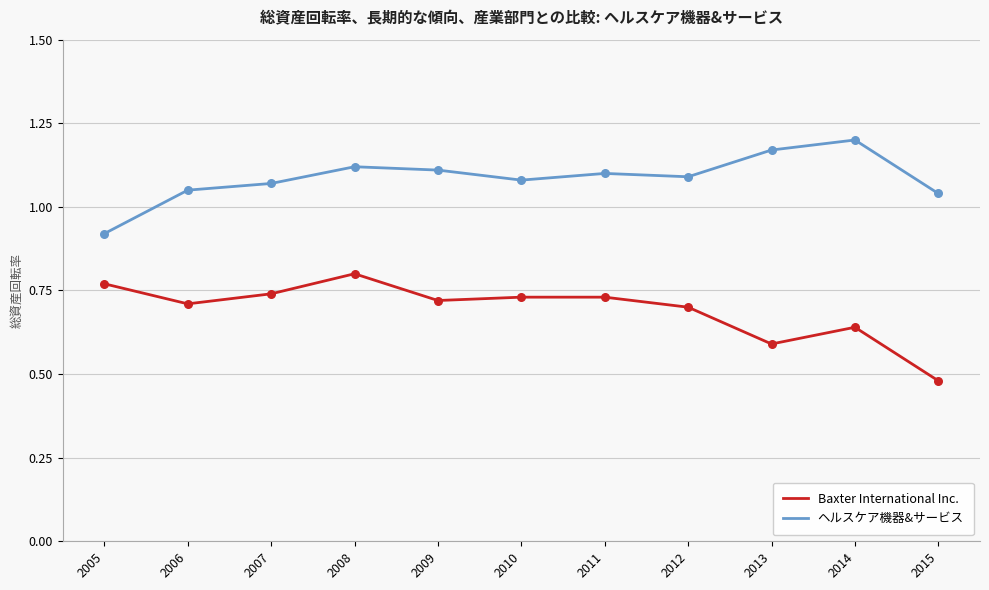

Which series changed the most between 2009 and 2015?

Baxter International Inc.